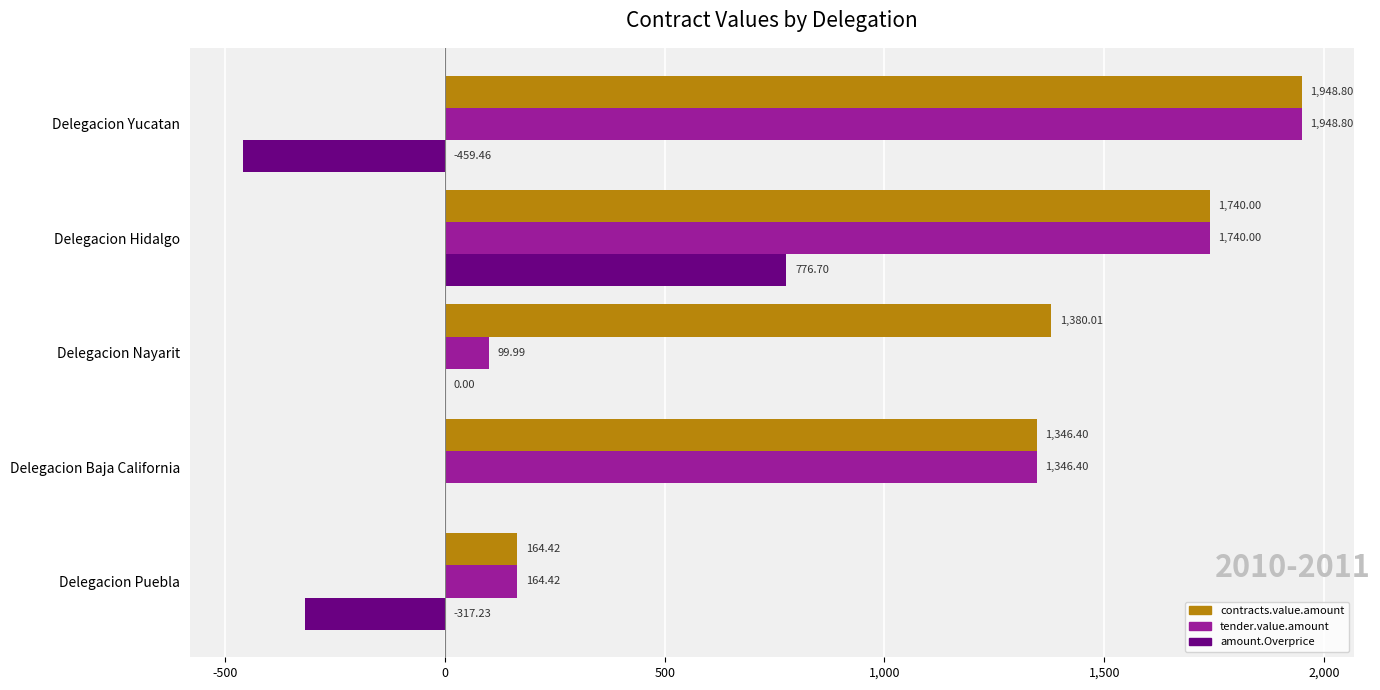

Which category has the highest value across all series?

Delegacion Yucatan